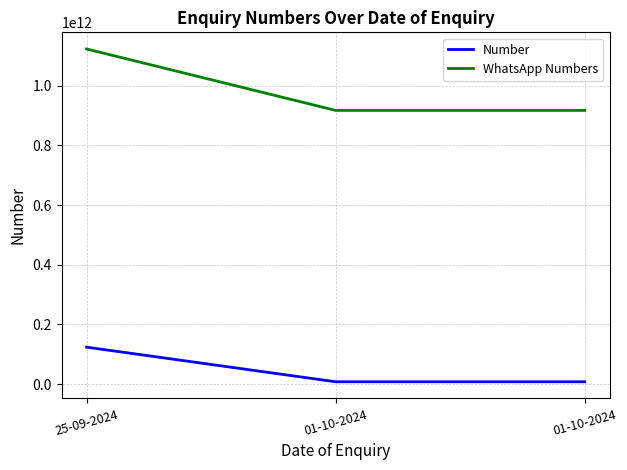

List the labels in order of WhatsApp Numbers value, largest first.

25-09-2024, 01-10-2024, 01-10-2024